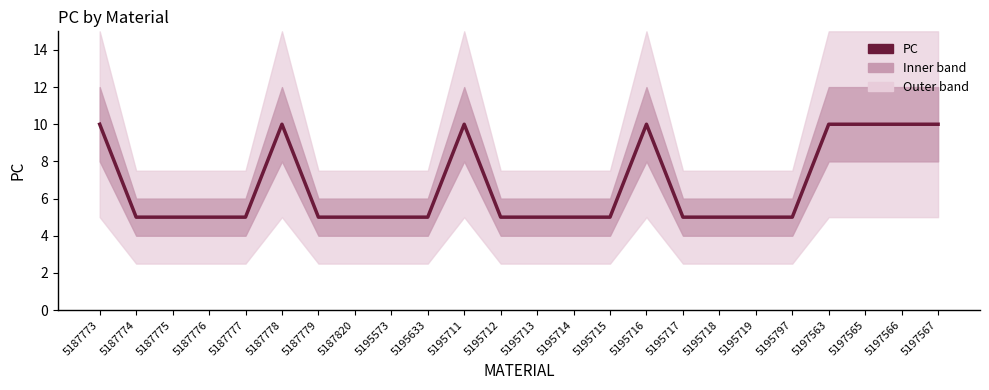

What is the smallest value displayed?

5